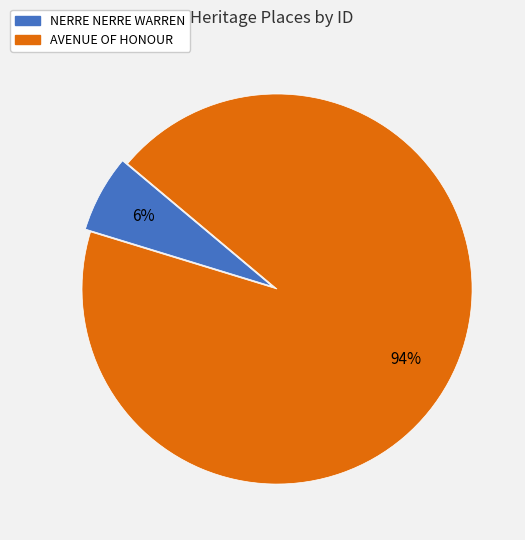

To the nearest percent, what is the combined percentage of NERRE NERRE WARREN and AVENUE OF HONOUR?

100%